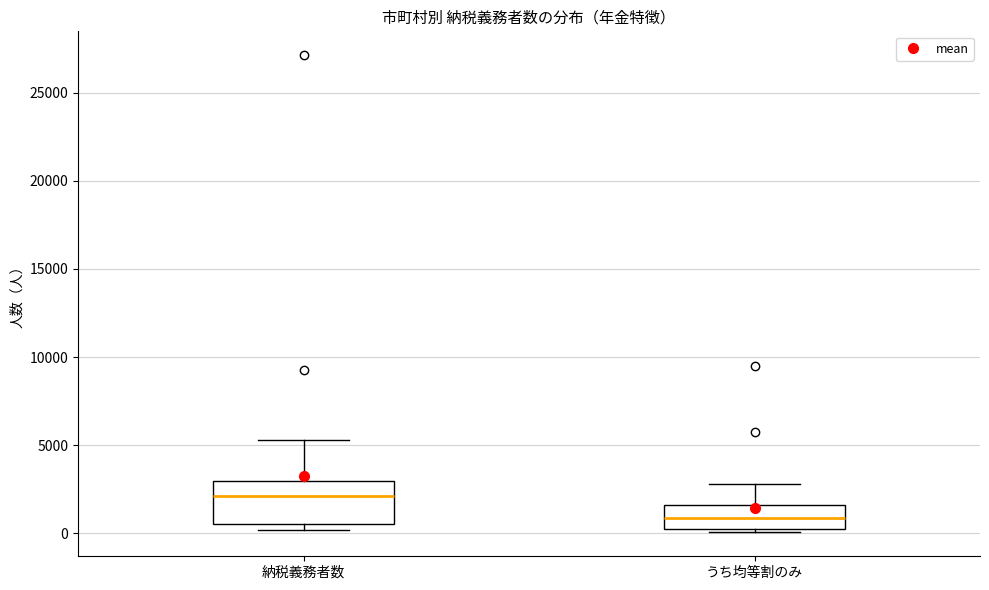

Which box has the highest median line?

納税義務者数